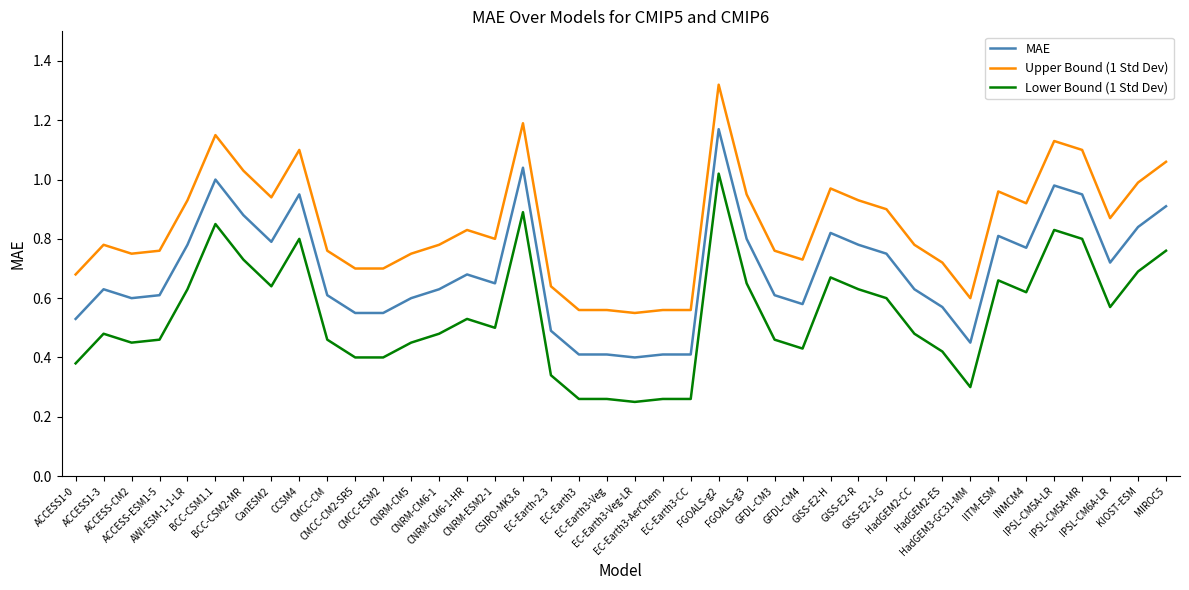

True or false: MAE and Lower Bound (1 Std Dev) cross at least once.

False